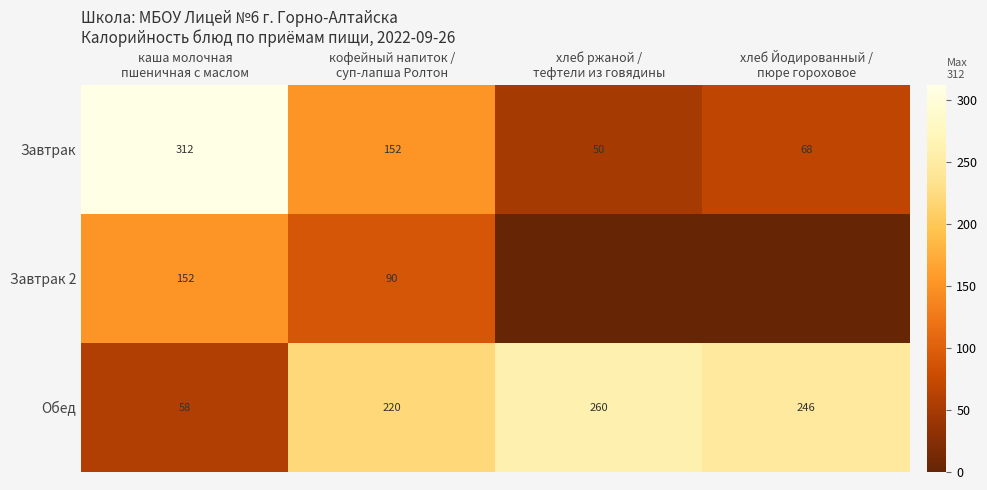

What is the difference between the highest and lowest values at хлеб Йодированный /
пюре гороховое?

246.0